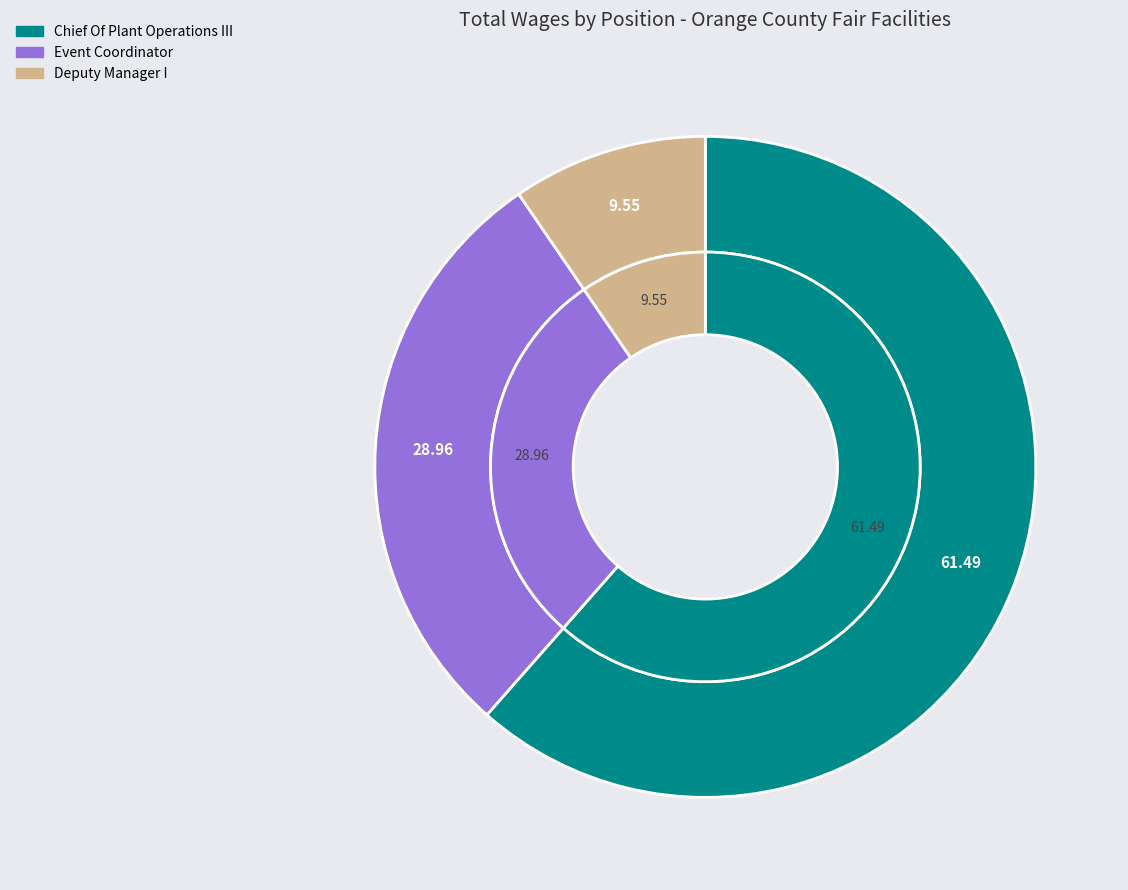

True or false: Deputy Manager I accounts for 1% of the total.

False